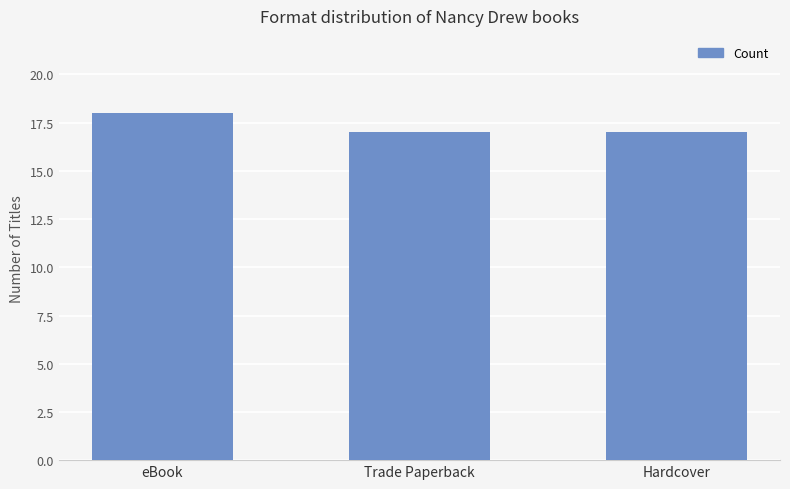

Are the bars grouped side by side (vs. stacked)?

No